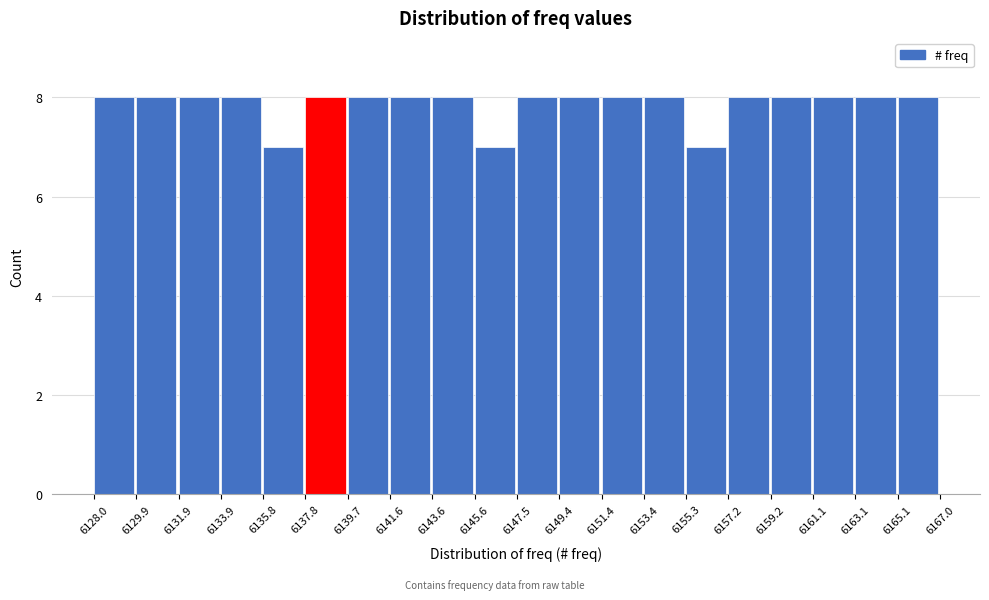

How tall is the bar that spans 6147.5 to 6149.4 on the x-axis? The values are not printed on the chart, so give them approximately, as read against the axis.

8